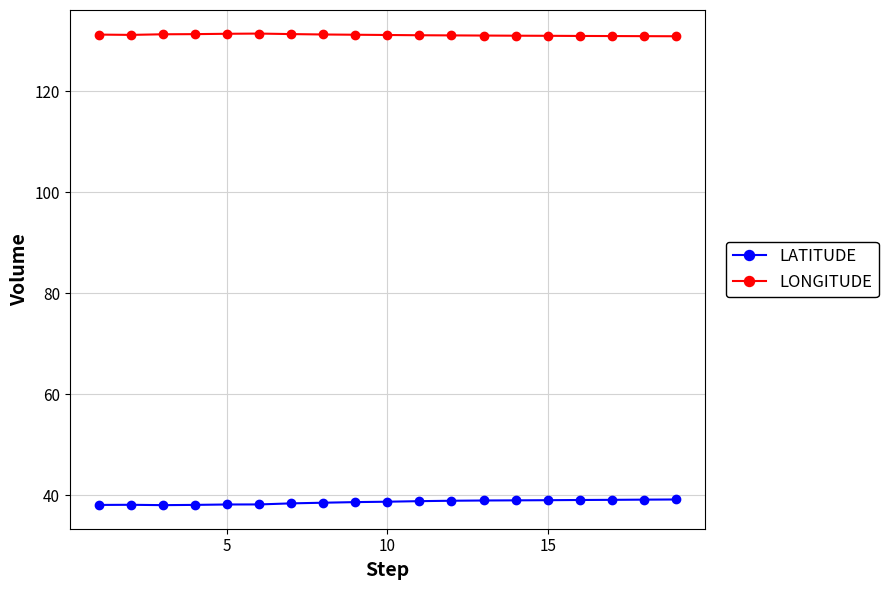

What is the sum of all LONGITUDE values?

2490.7